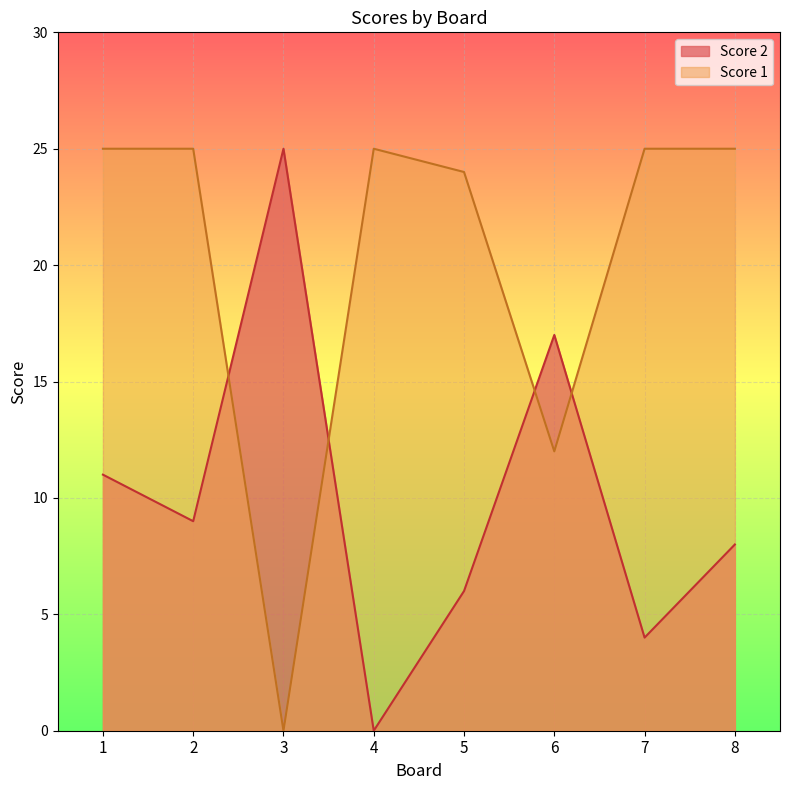

What is the value of the Score 1 point at the 4th from the left?

25